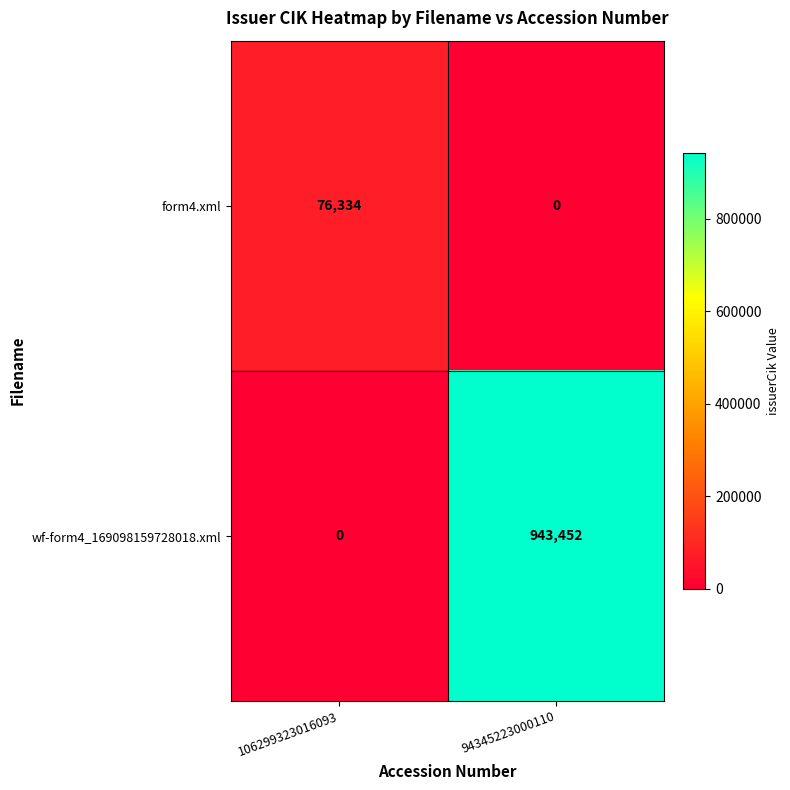

Rank the series at 94345223000110 from lowest to highest value.

form4.xml, wf-form4_169098159728018.xml